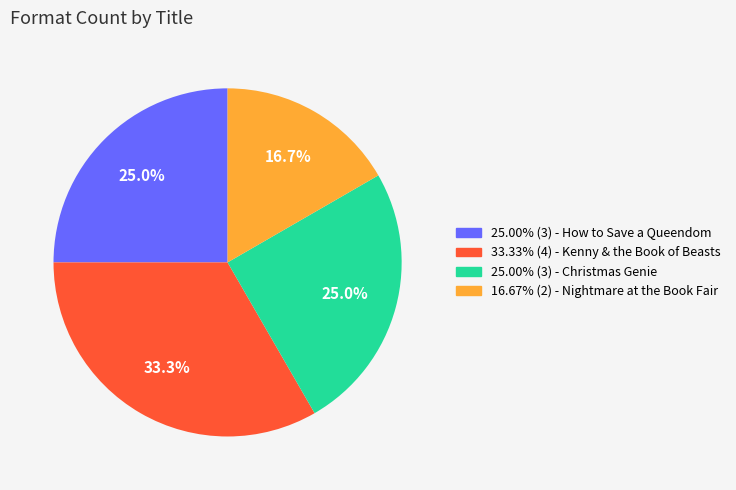

Count the number of slices in the pie.

4